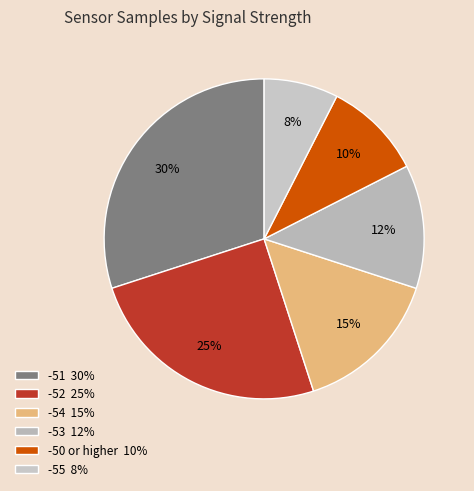

How many slices are in this pie chart?

6